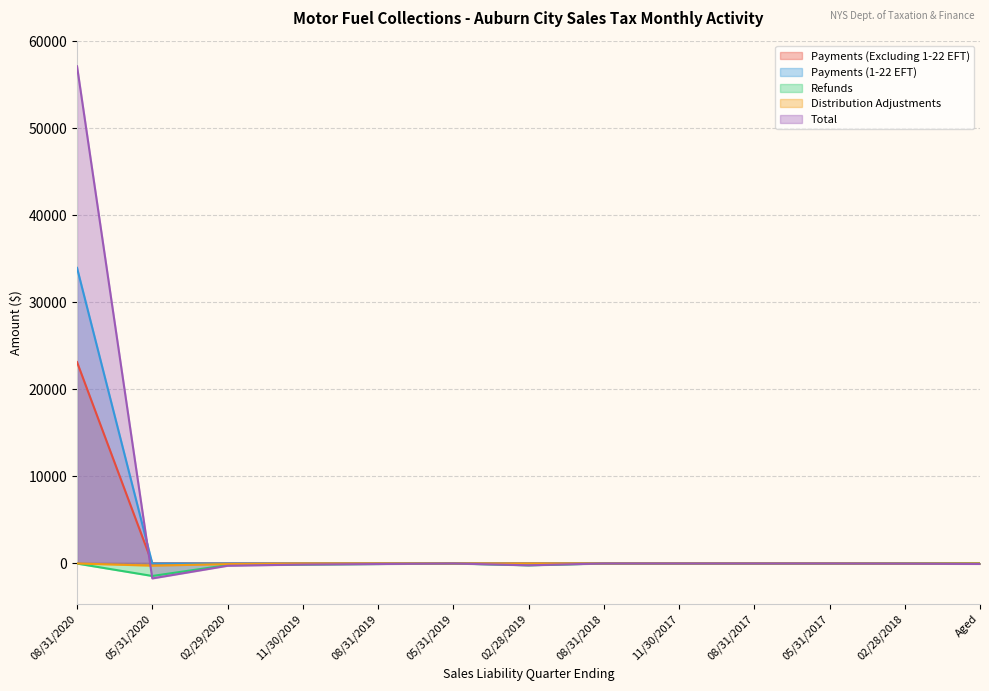

What is the sum of all Payments (Excluding 1-22 EFT) values?

23155.9